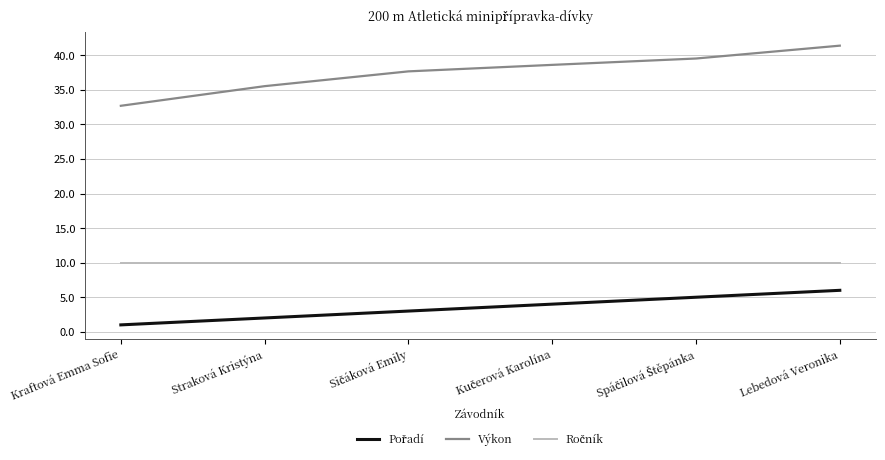

What position from the right is Straková Kristýna?

5